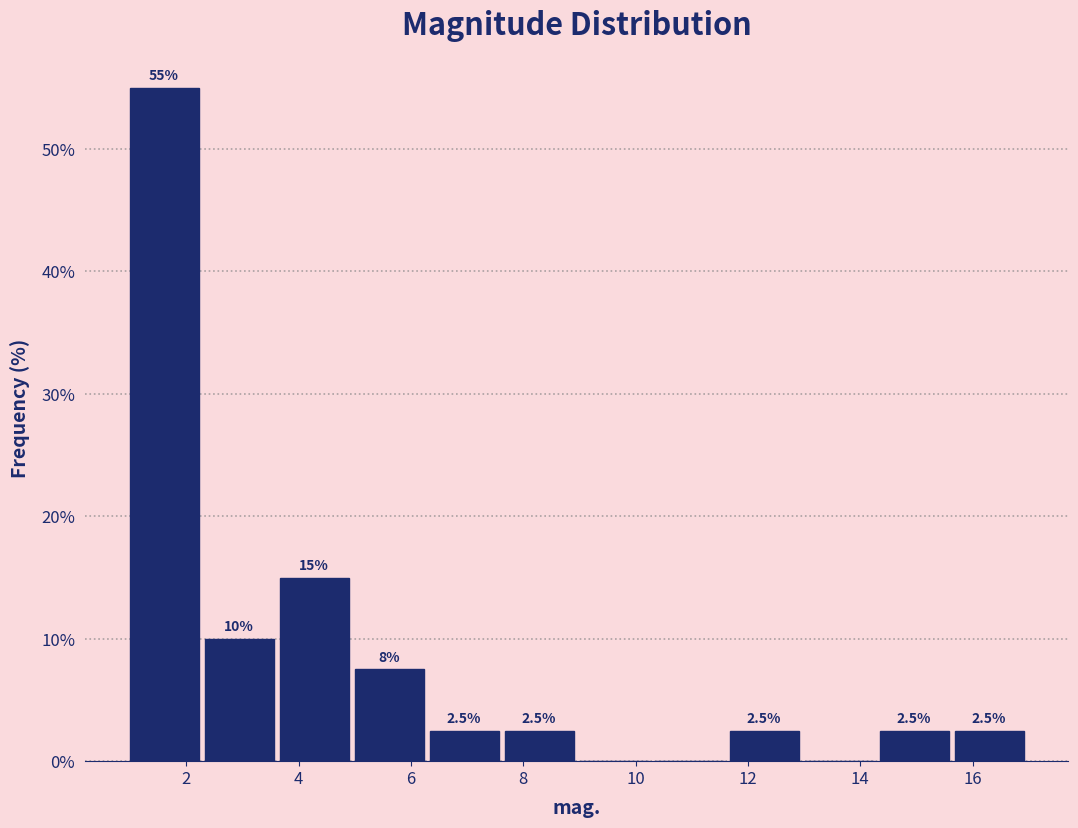

Over which range of the x-axis is the bar tallest?

1.0 to 2.2